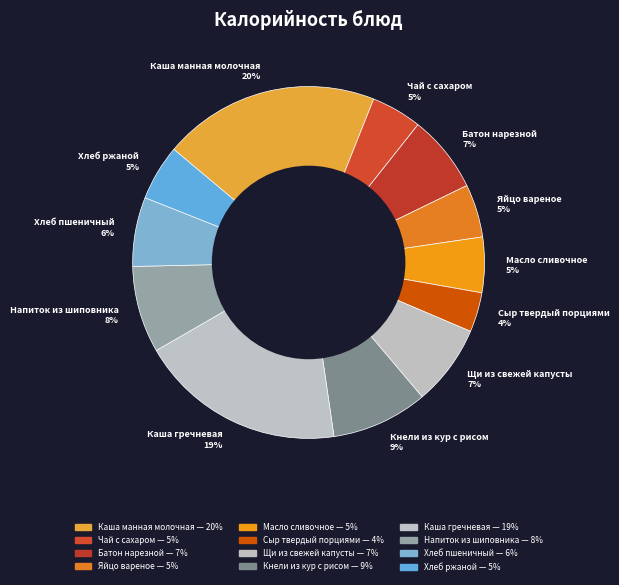

Is there any slice that represents more than half of the pie?

No